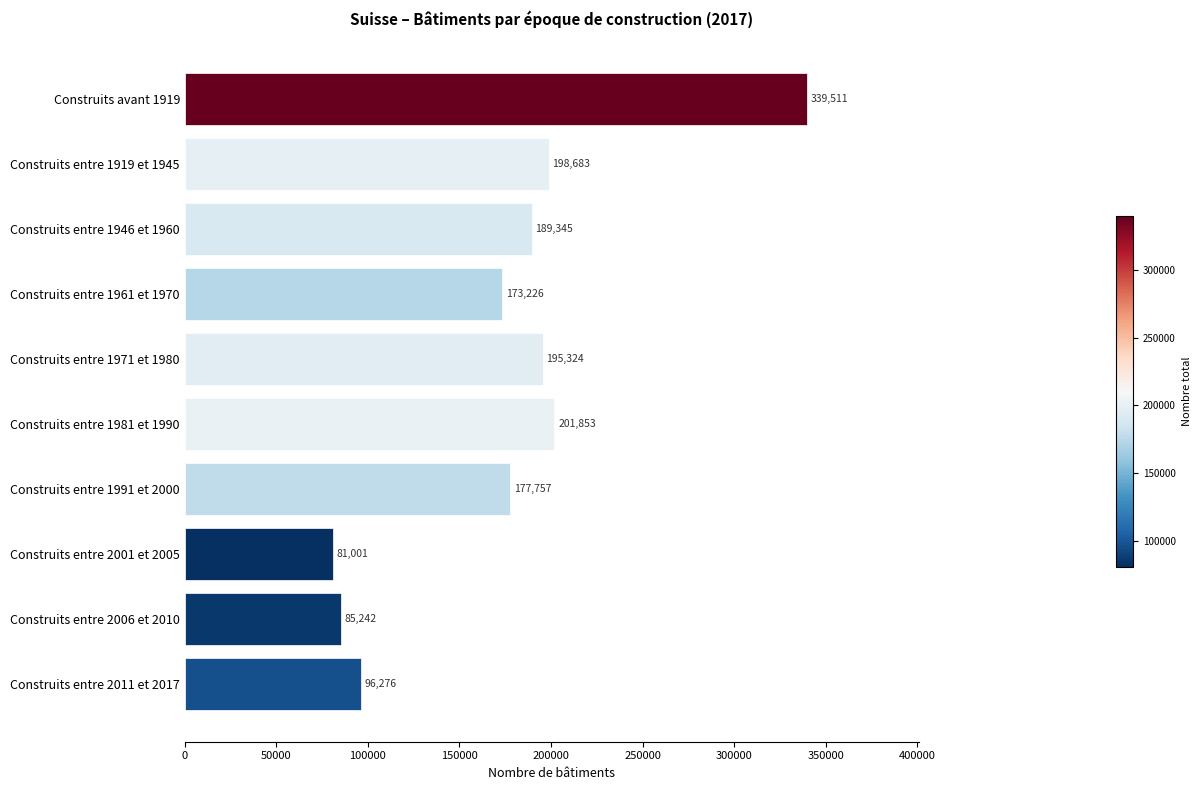

How many values are below 189345?

5